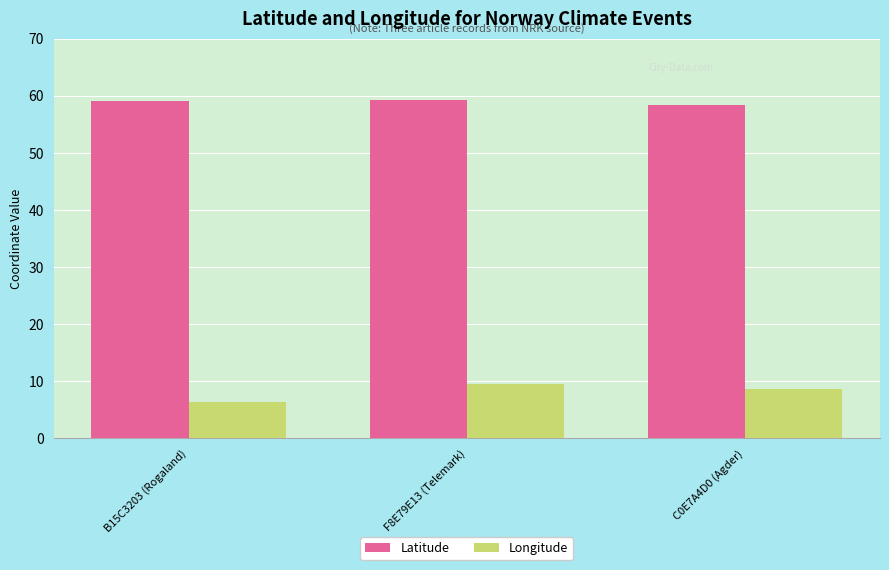

What are all the series names shown in the legend?

Latitude, Longitude